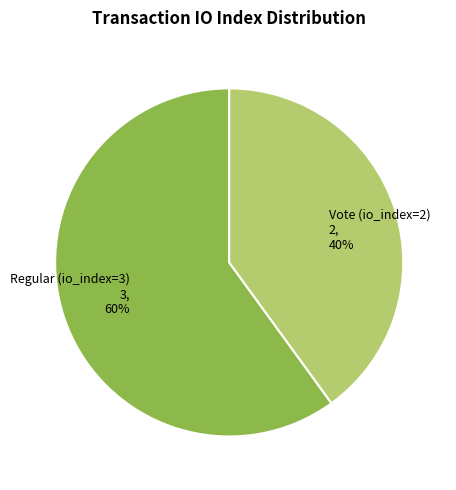

Which category has the smallest portion of the pie?

Vote (io_index=2)